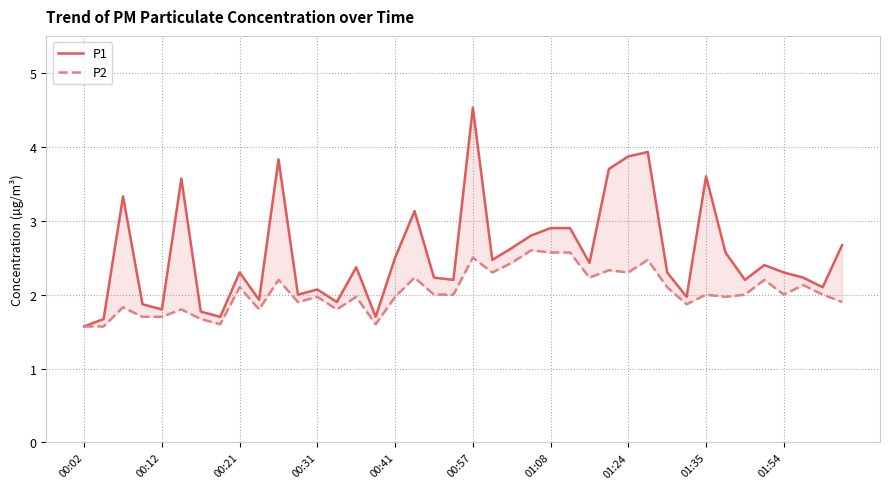

Is this an area chart (filled region under the line)?

No